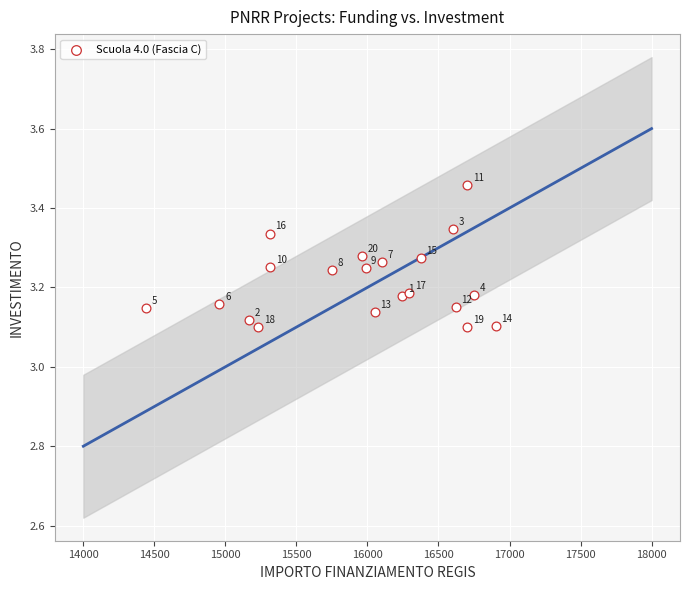

What is the range of Y values (max minus min)?

0.4